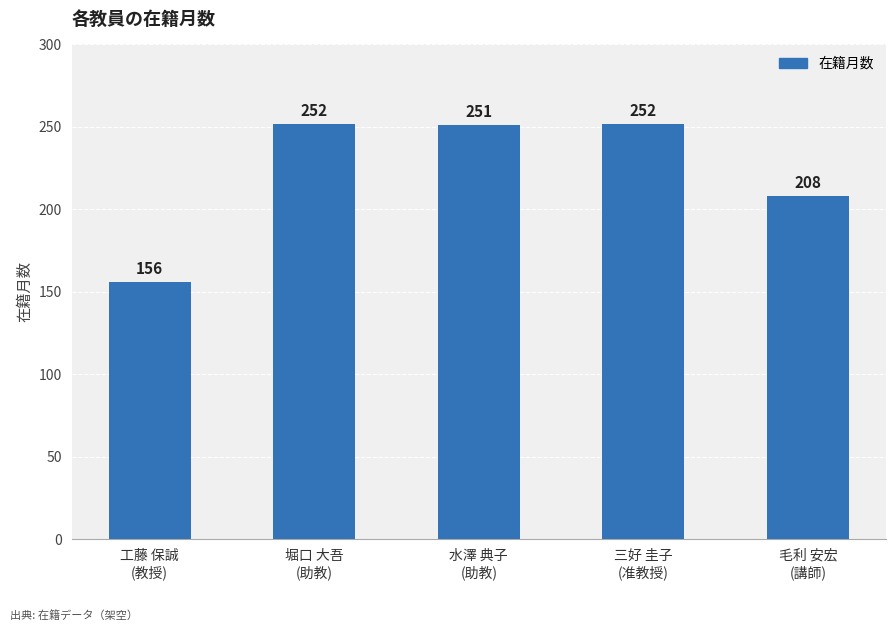

What is the approximate value at 三好 圭子
(准教授)?

252